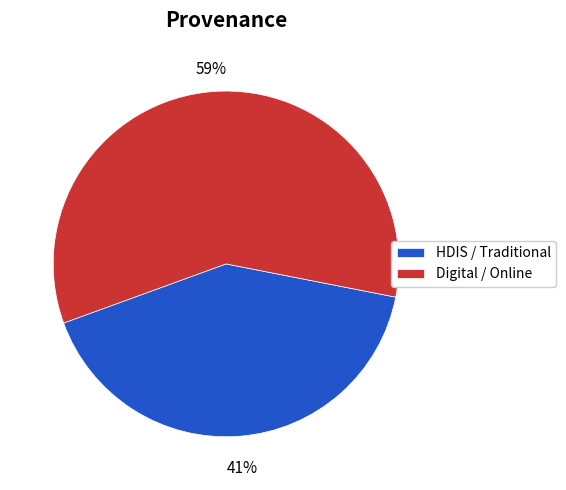

Count the number of slices in the pie.

2